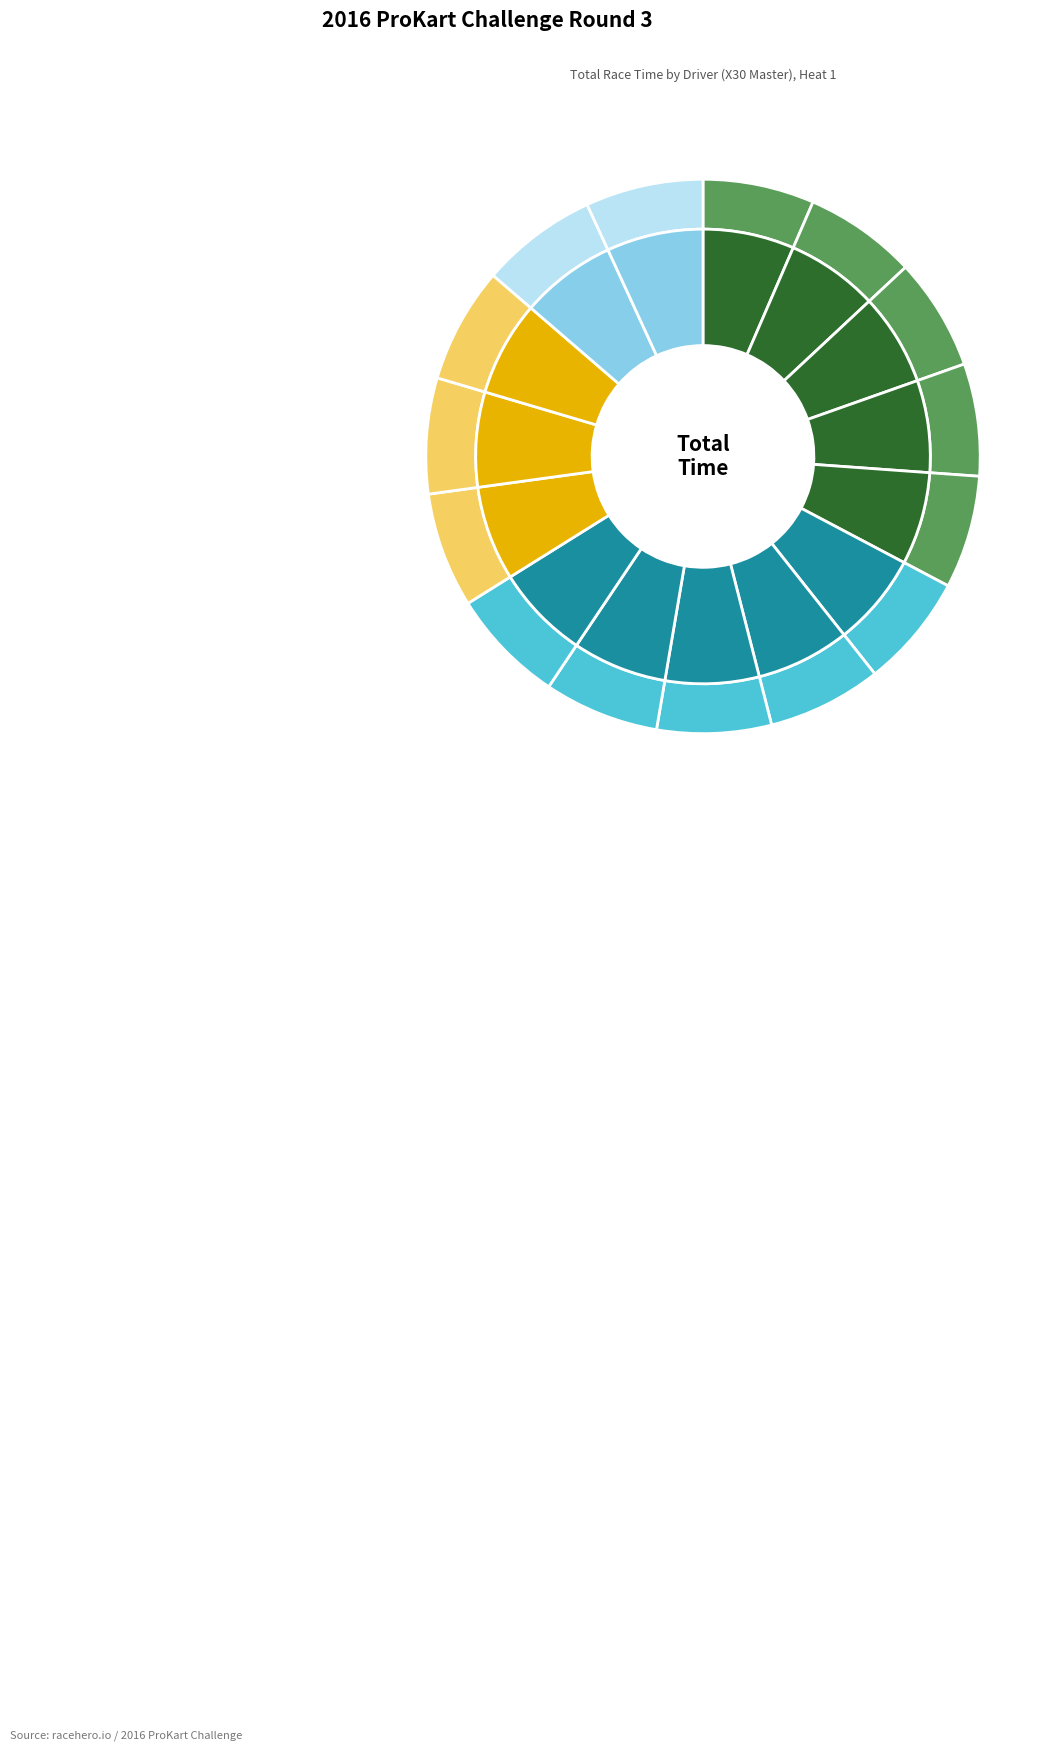

To the nearest percent, what percentage of the pie is Russell Francis?

7%